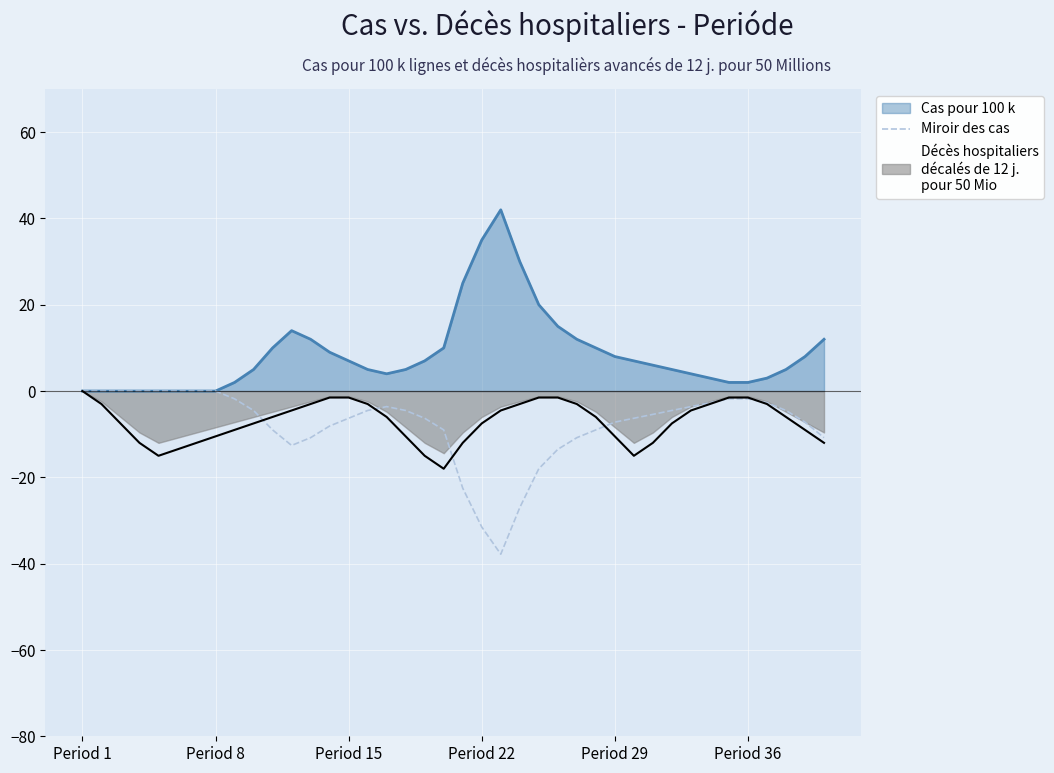

How many categories are shown in the chart?

40